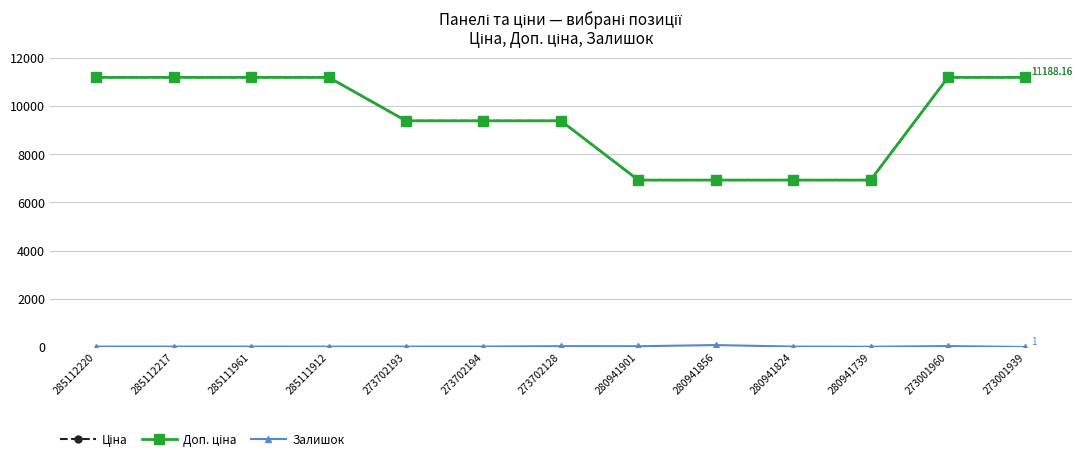

What is the total value across all series at 285112220?

22393.3